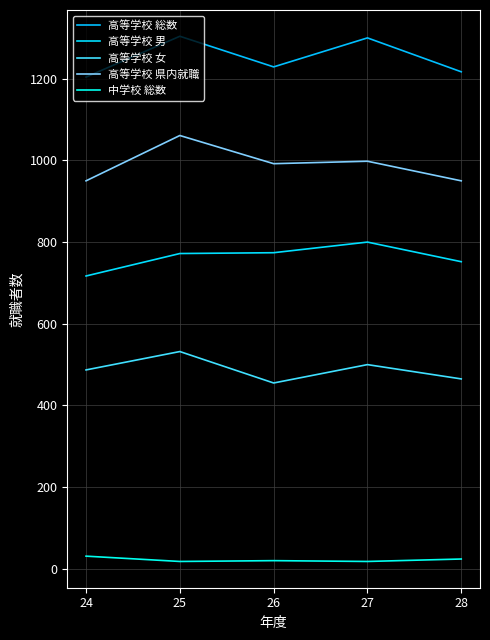

True or false: 高等学校 総数 and 高等学校 県内就職 cross at least once.

False